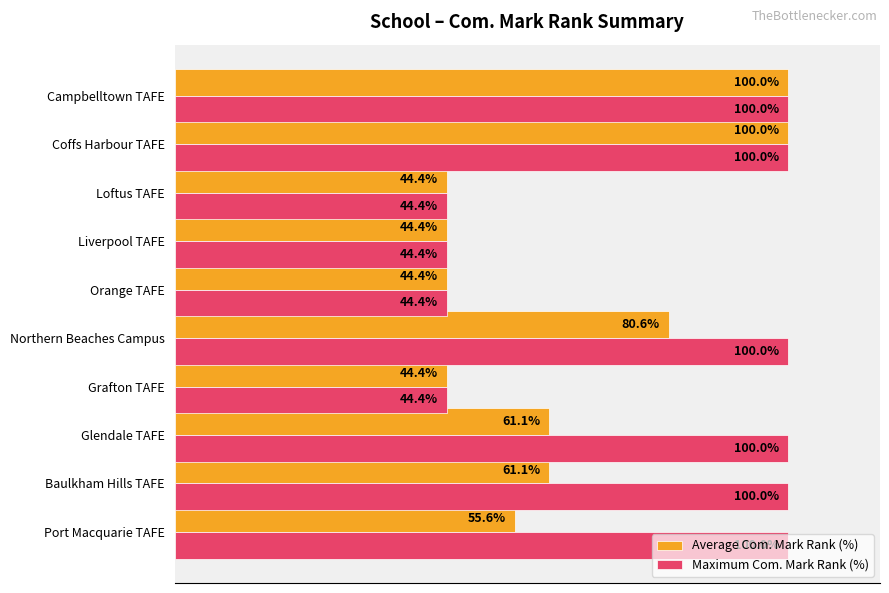

At Baulkham Hills TAFE, list the series in order from smallest to largest.

Average Com. Mark Rank (%), Maximum Com. Mark Rank (%)